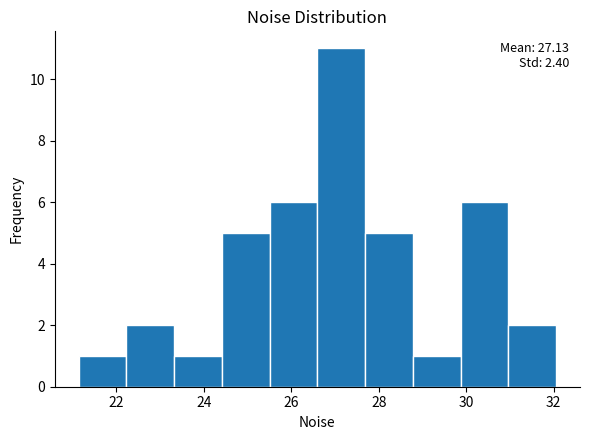

Which range on the x-axis has the tallest bar?

26.6 to 27.6